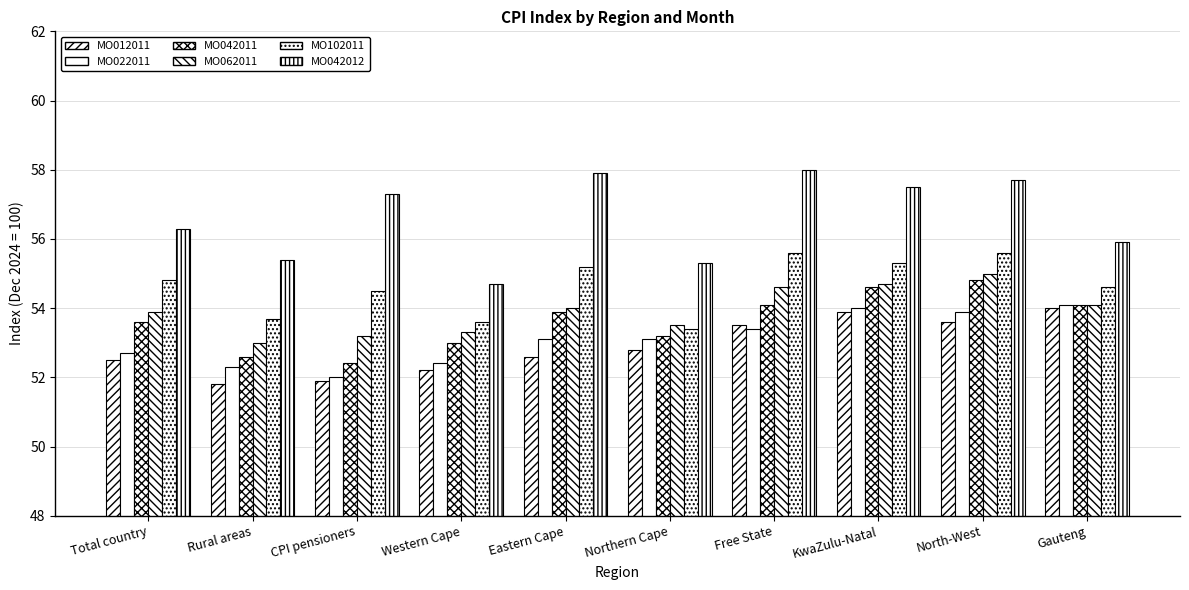

Are the bars grouped side by side (vs. stacked)?

Yes